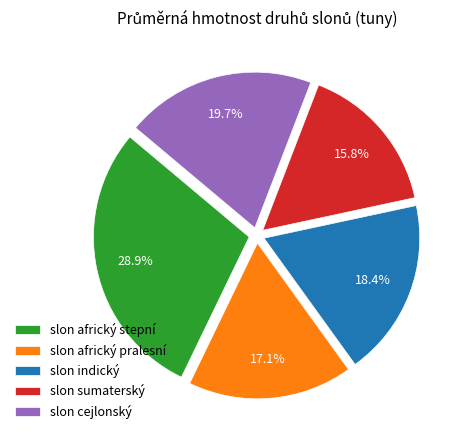

Rank the categories by value from highest to lowest.

slon africký stepní, slon cejlonský, slon indický, slon africký pralesní, slon sumaterský